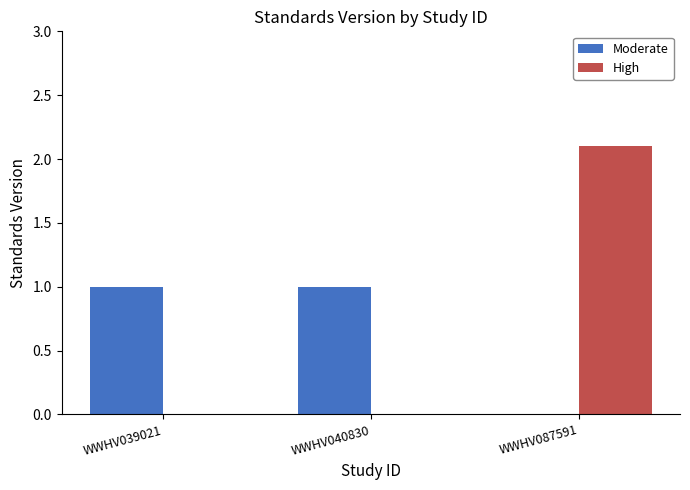

How many Moderate values are between 0 and 1?

3